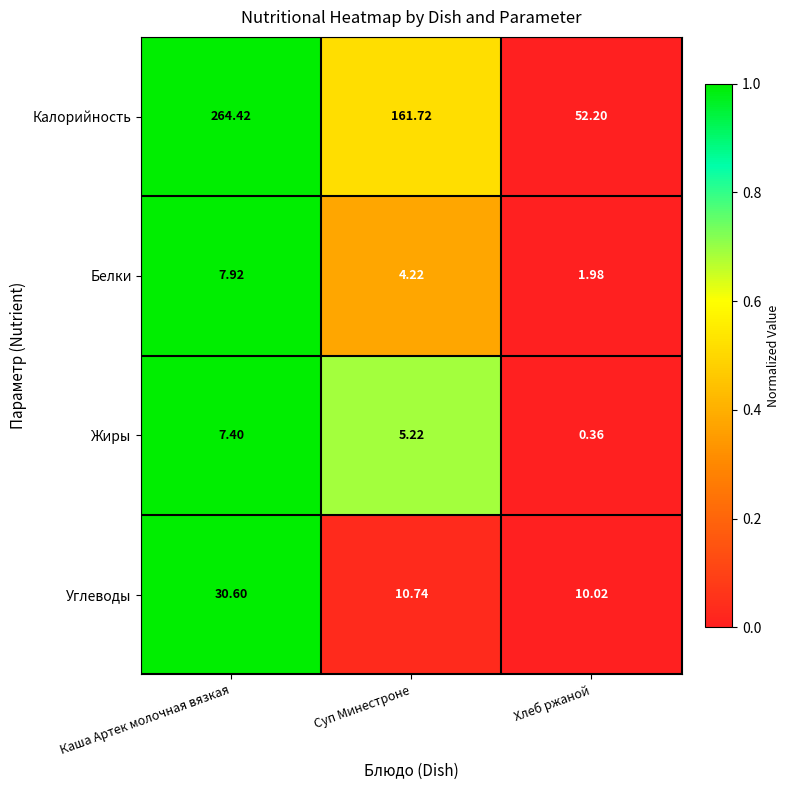

Which series has the widest spread of values?

Калорийность